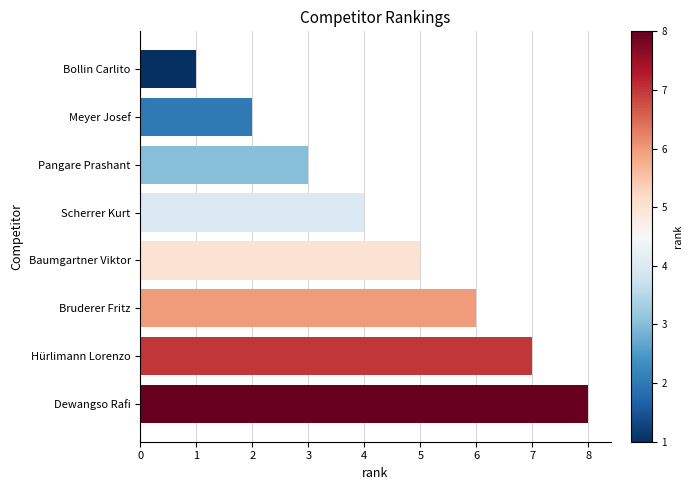

List the labels in order of value, largest first.

Dewangso Rafi, Hürlimann Lorenzo, Bruderer Fritz, Baumgartner Viktor, Scherrer Kurt, Pangare Prashant, Meyer Josef, Bollin Carlito